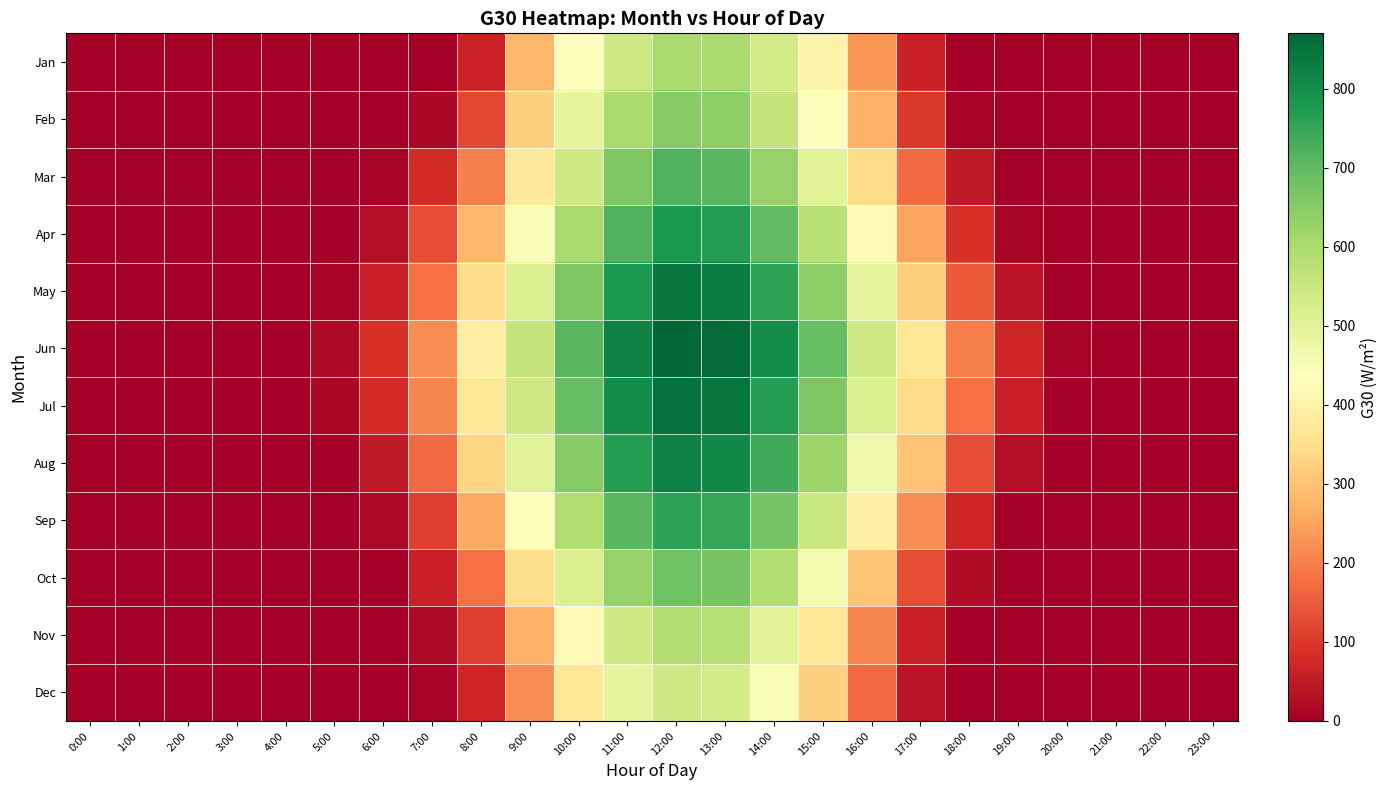

At 11:00, list the series in order from largest to smallest.

Jun, Jul, May, Aug, Apr, Sep, Mar, Oct, Feb, Jan, Nov, Dec